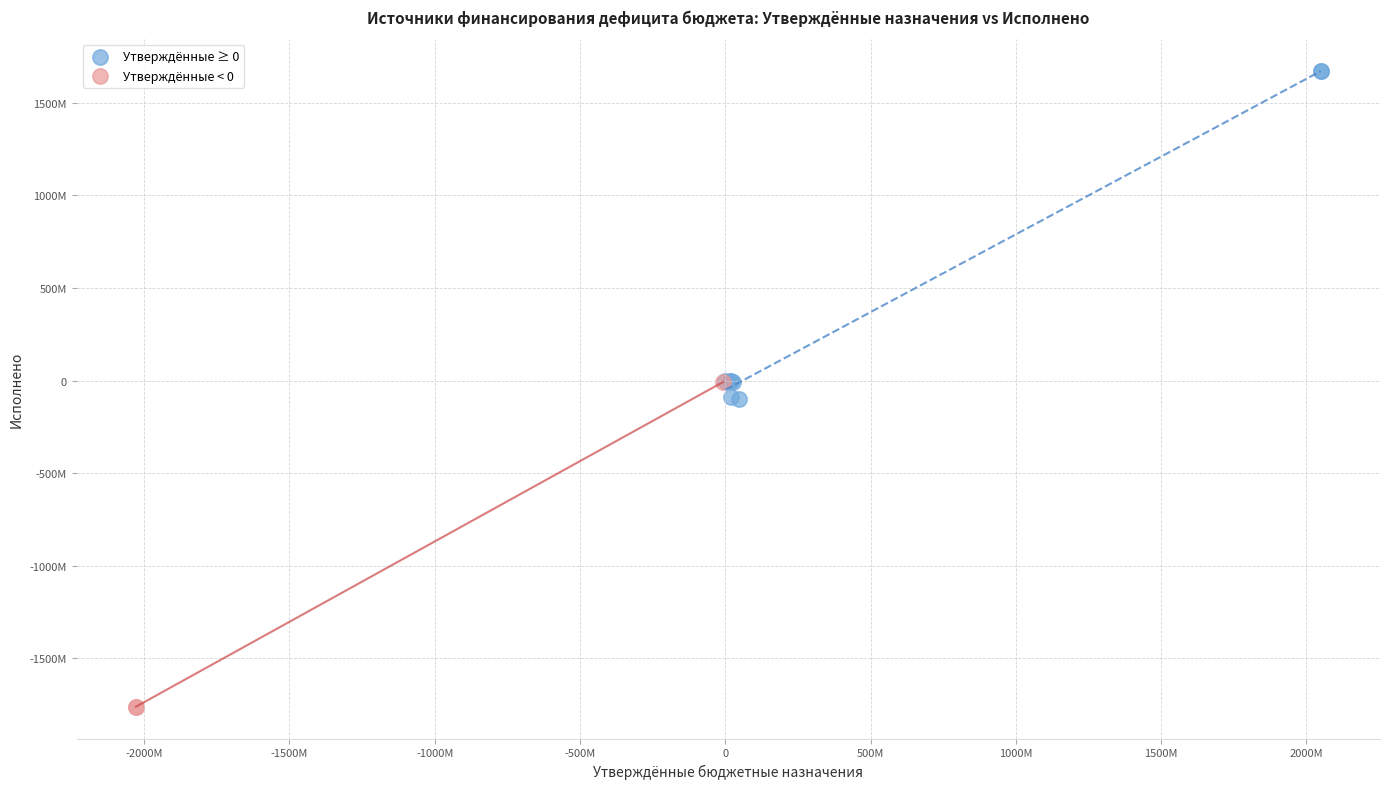

Which series reaches the maximum Y coordinate?

Утверждённые ≥ 0